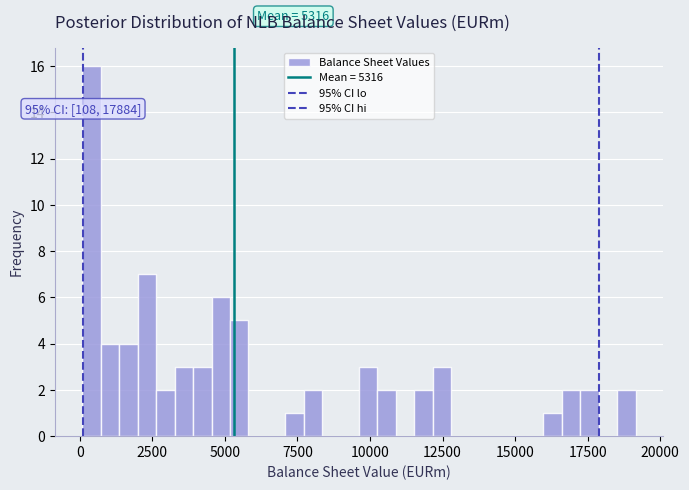

Read against the x-axis, roughly where is the centre of the tallest bar?

500